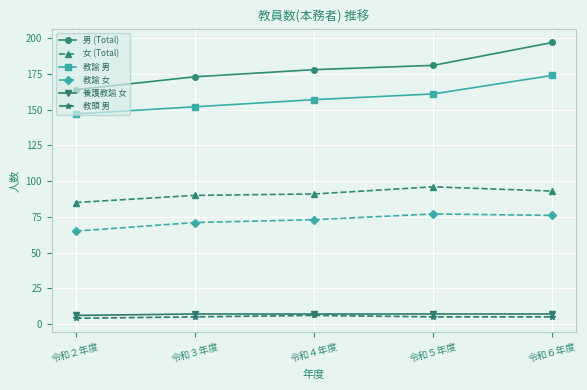

Rank the series at 令和６年度 from lowest to highest value.

教頭 男, 養護教諭 女, 教諭 女, 女 (Total), 教諭 男, 男 (Total)